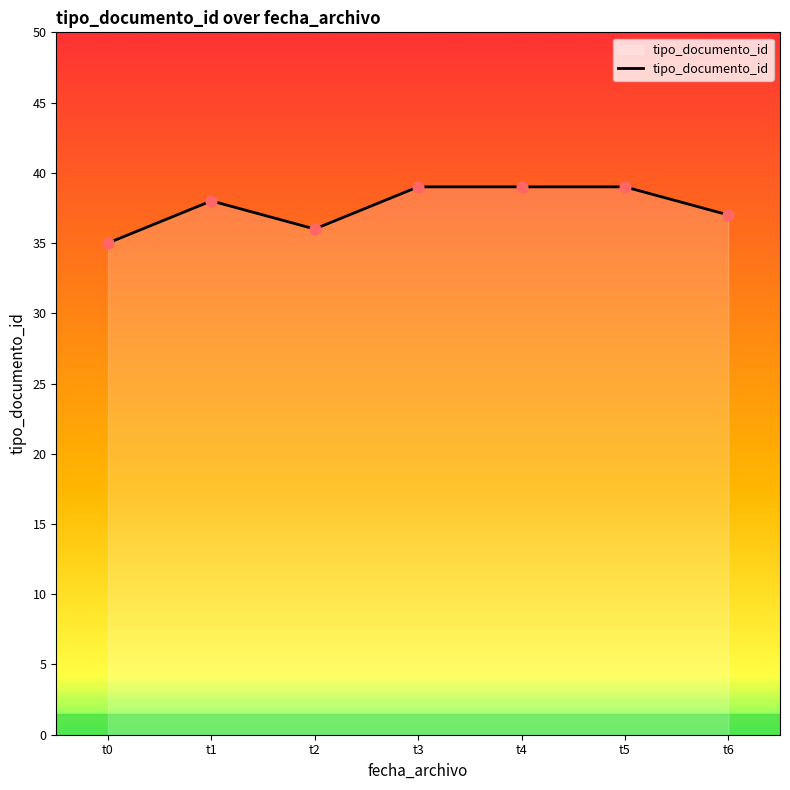

Which has a higher value, t1 or t2?

t1